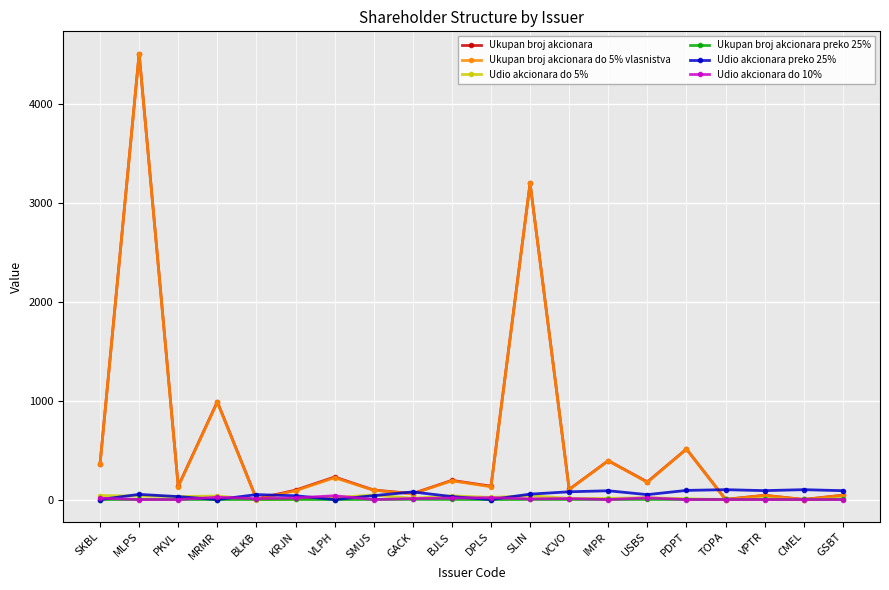

At how many categories does at least one series exceed 1129?

2